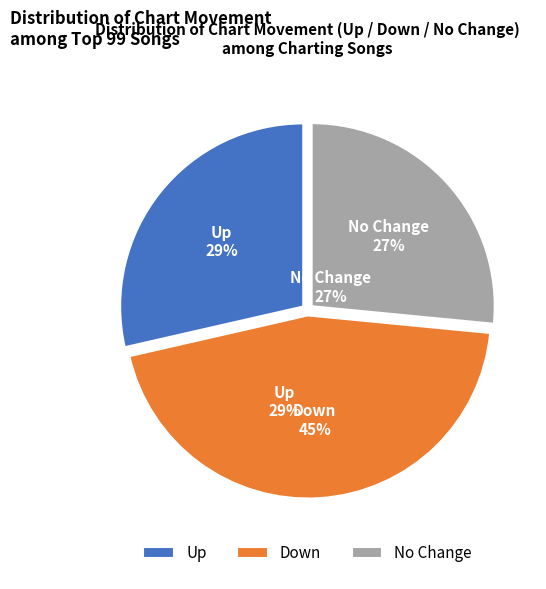

Which category has the smallest portion of the pie?

No Change